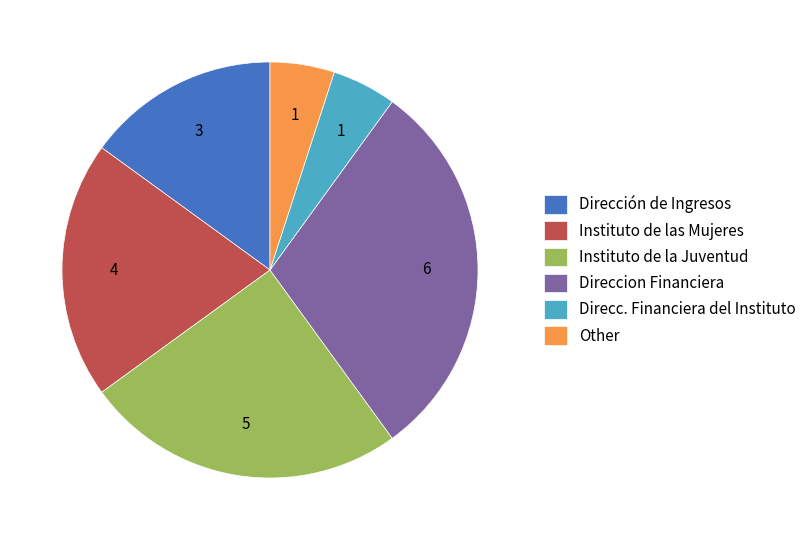

Which has a higher value, Other or Dirección de Ingresos?

Dirección de Ingresos